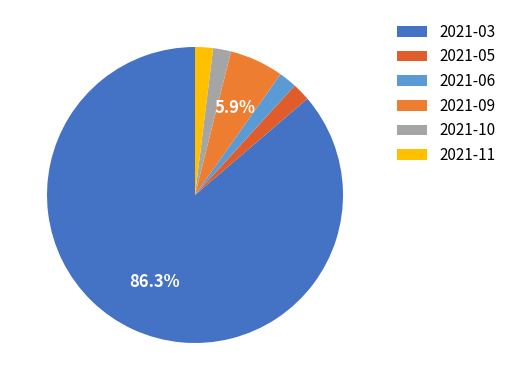

How many slices are in this pie chart?

6